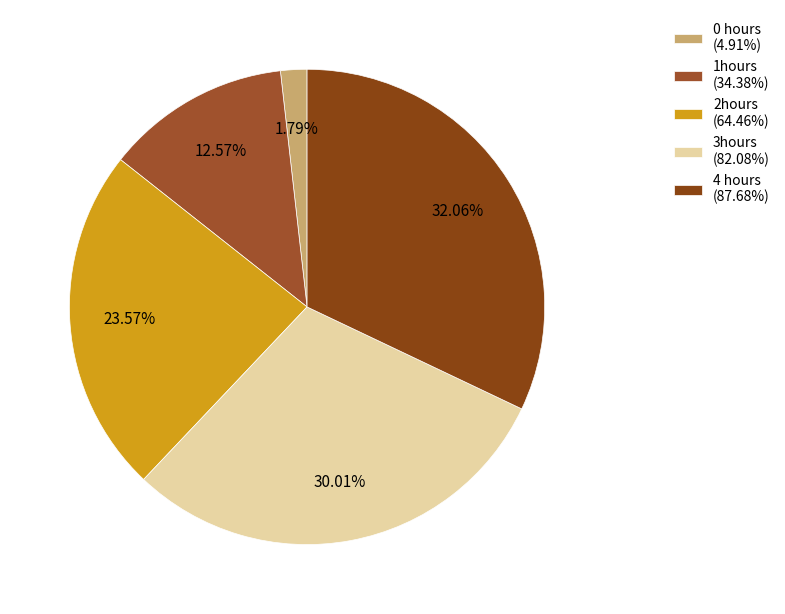

To the nearest percent, what portion does 1hours represent?

13%